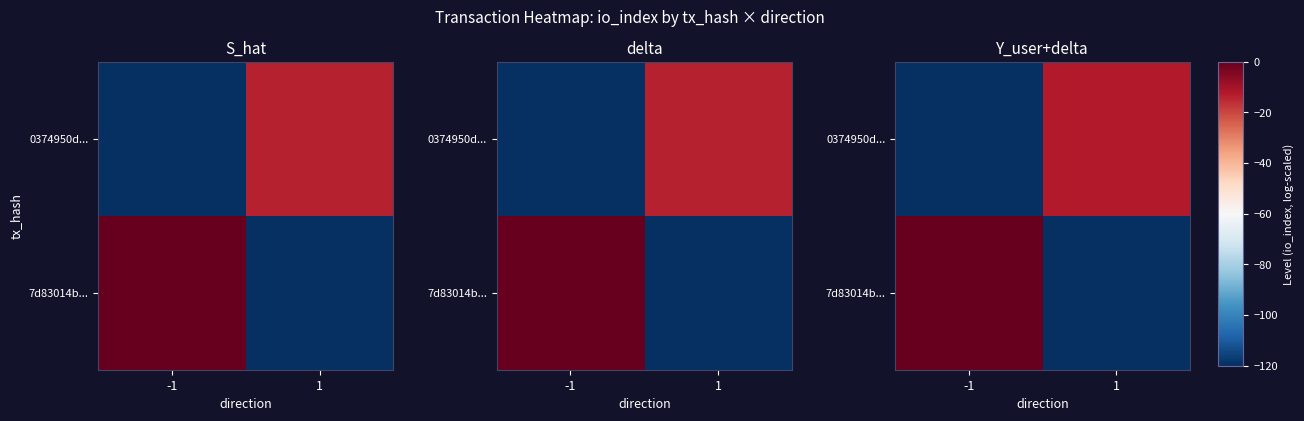

Which series changed the most between -1 and 1?

7d83014b...